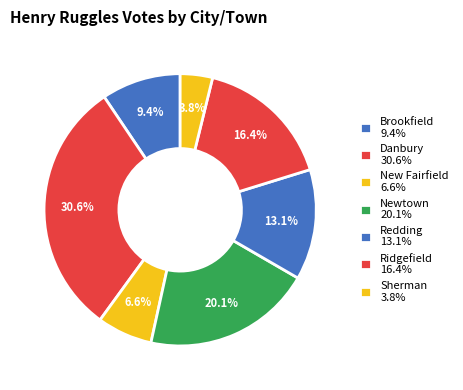

Between Danbury and Sherman, which is larger?

Danbury